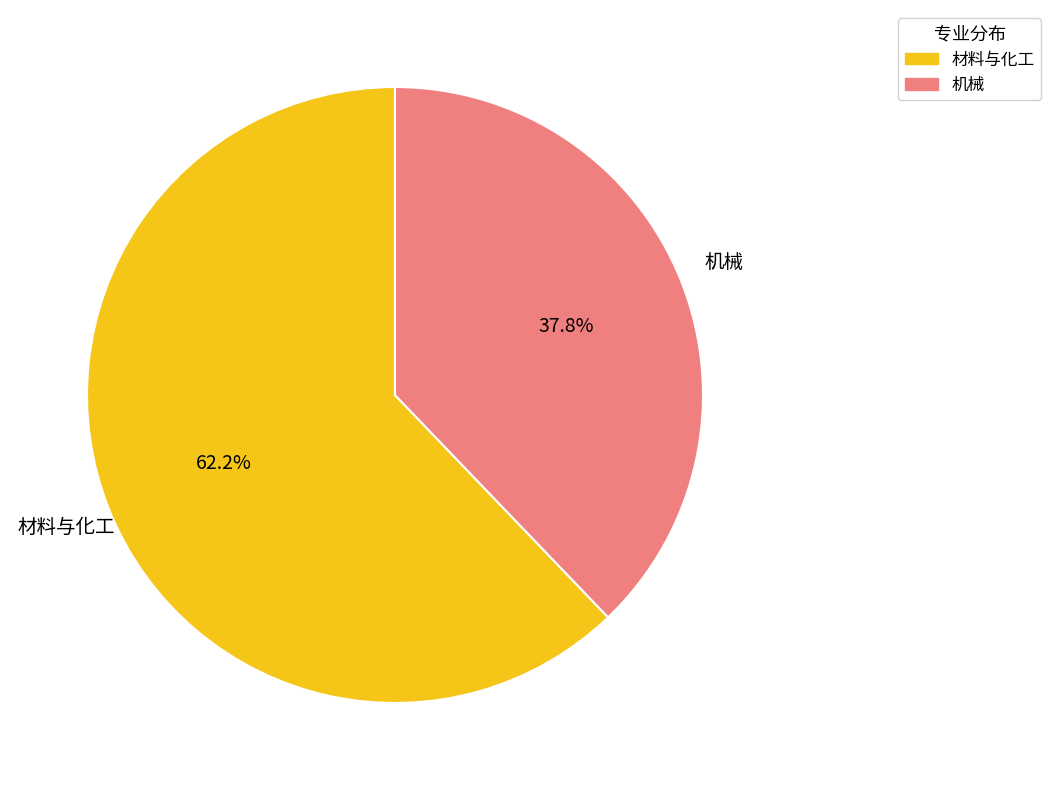

Rank the categories by value from lowest to highest.

机械, 材料与化工